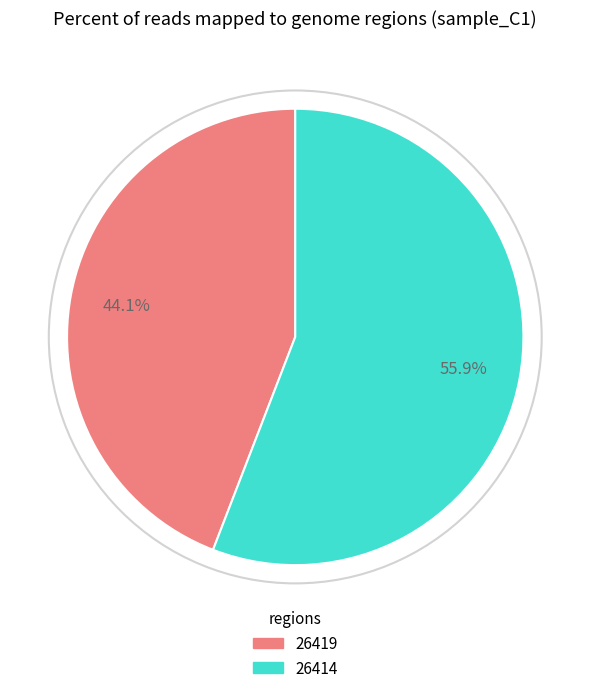

Approximately how many times larger is the value at 26414 compared to 26419?

1.3